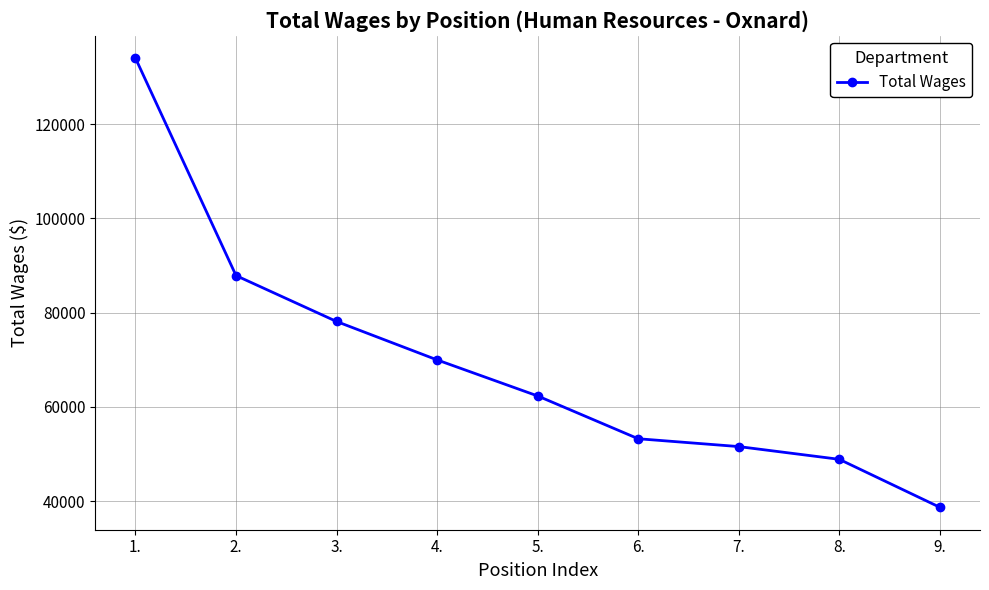

Which has a higher value, 5. or 1.?

1.